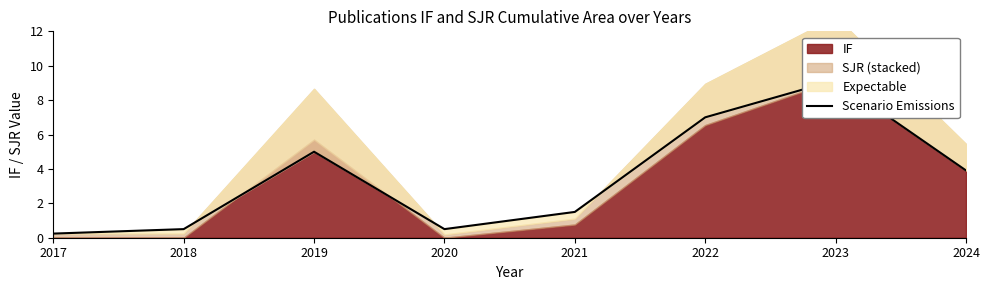

The chart shows a value of 0.2 at 2017. True or false?

True